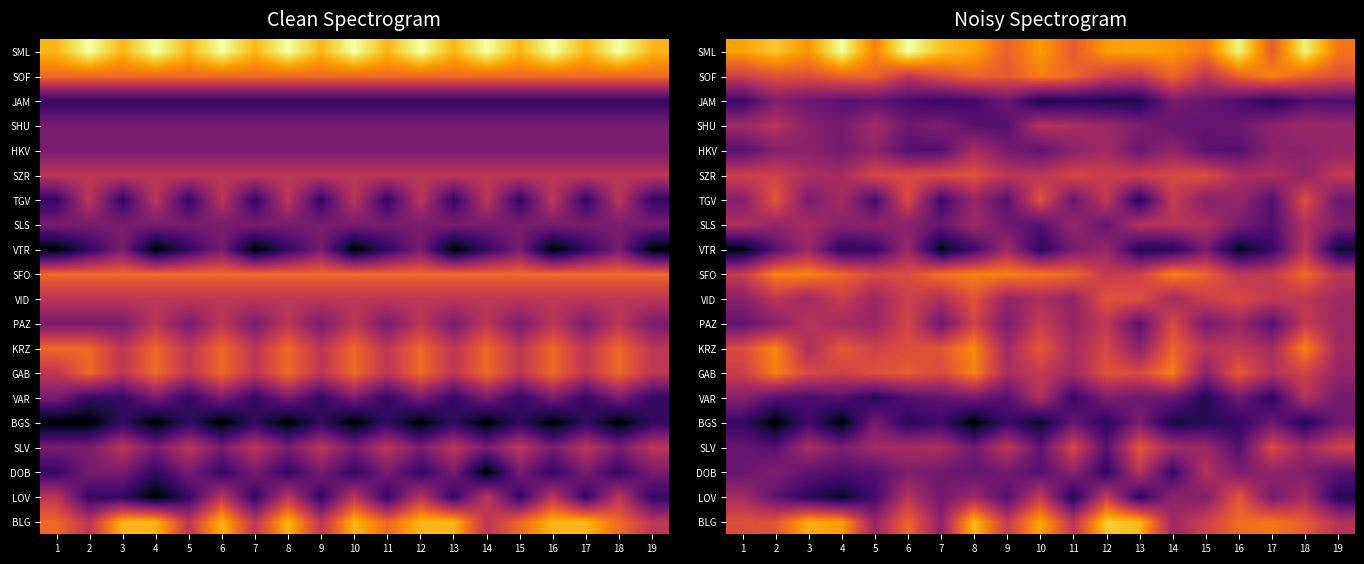

Is the value of LOV at 1 greater than the value of BGS at 15?

Yes